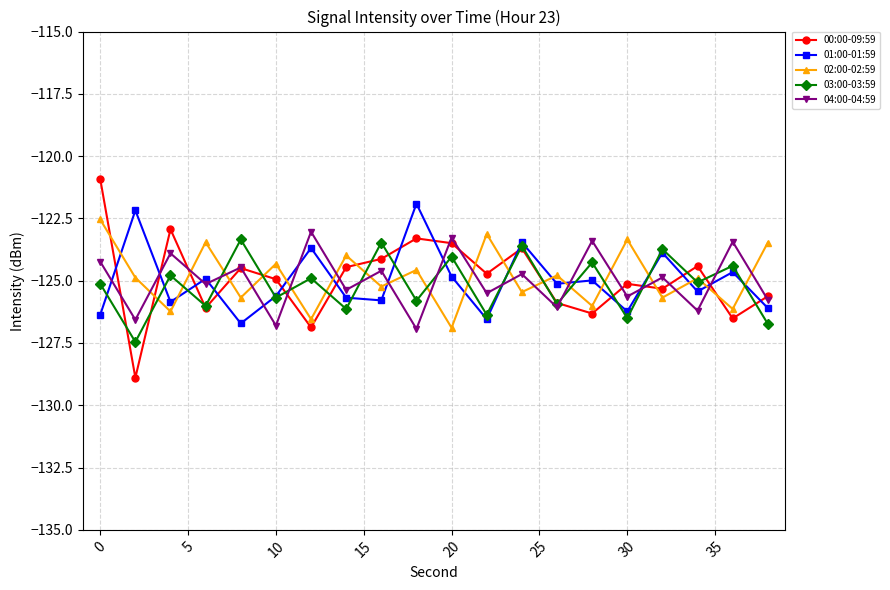

What is the lowest value of the 00:00-09:59 series?

-128.9